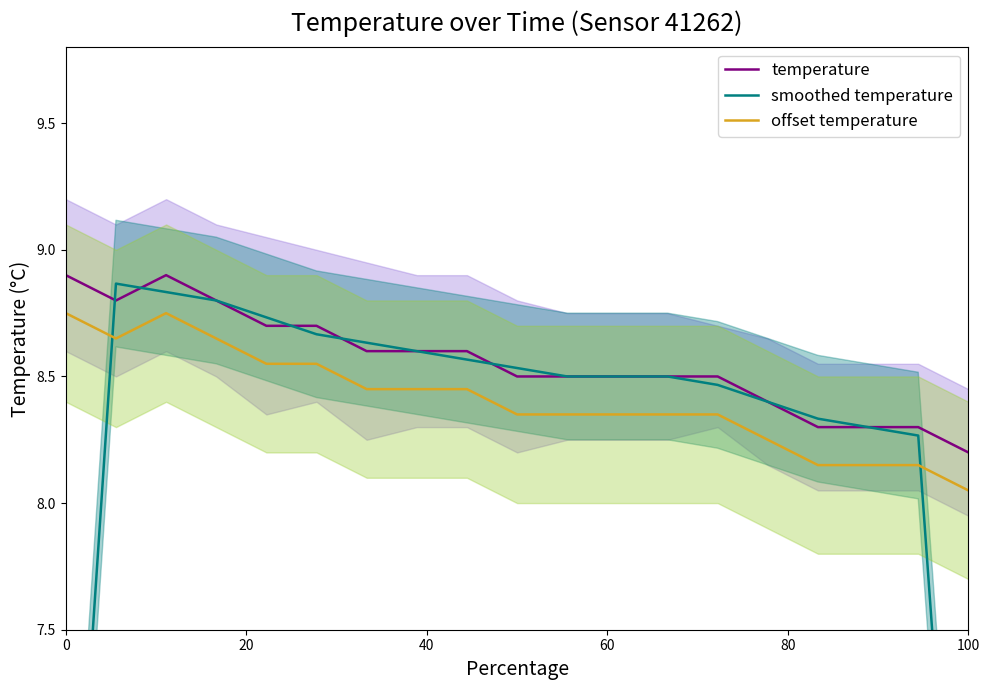

How many interior local valleys does the temperature series have?

1